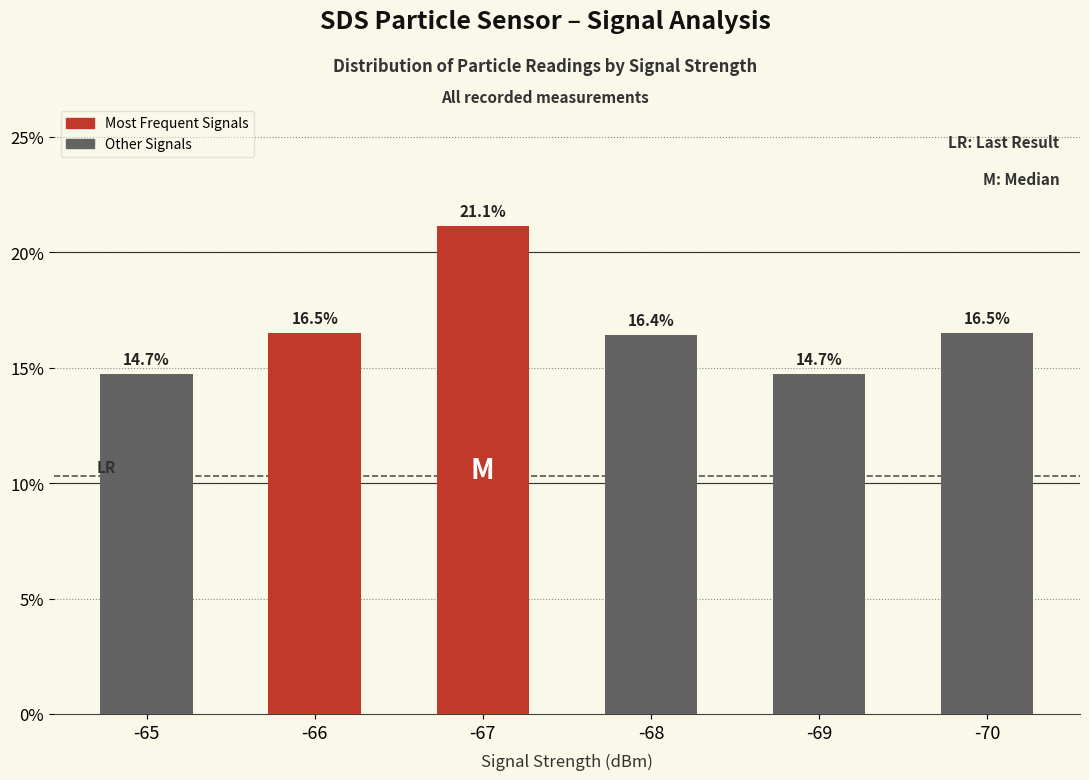

True or false: the data shows 0.1 at -69.

True